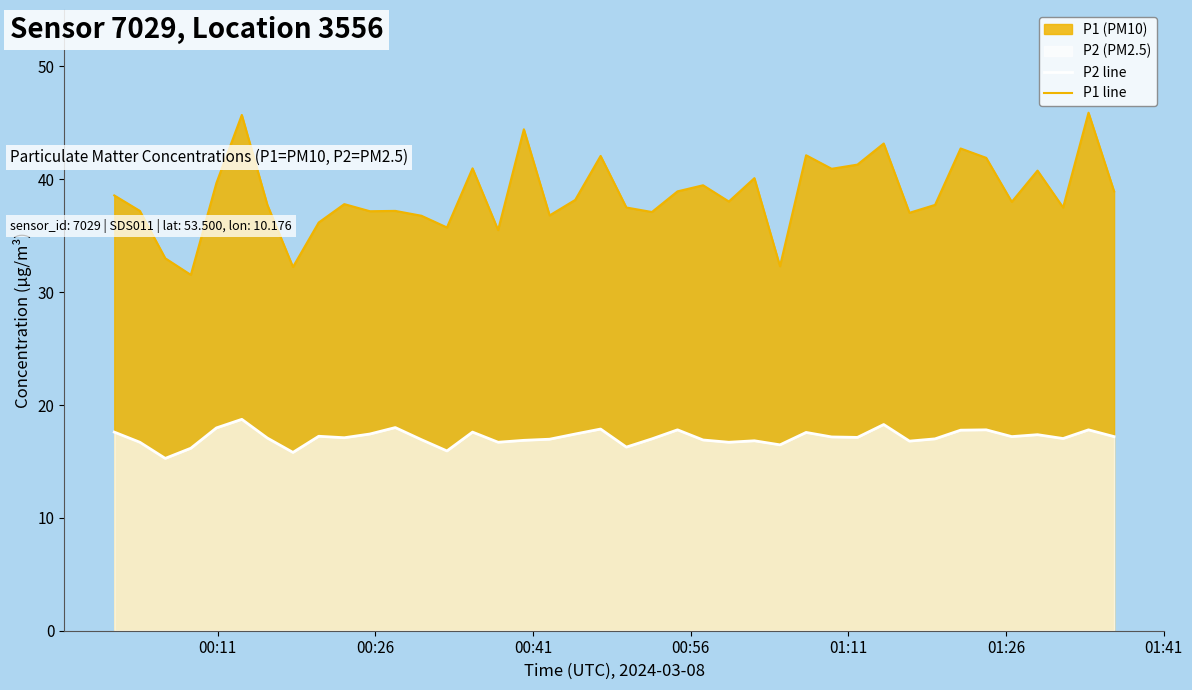

Which series has the largest total across all categories?

P1 line